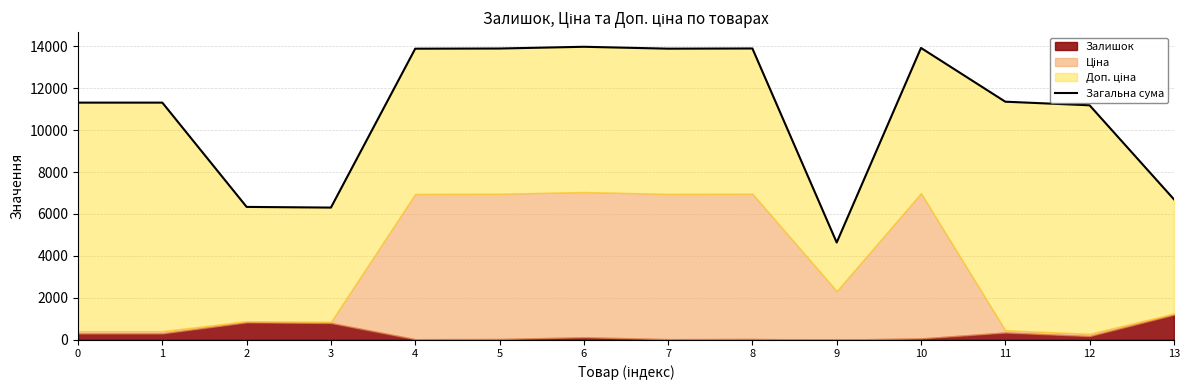

Reading left to right, extract all data points from this chart.

11312.0	11312.0	6336.5	6304.5	13885.1	13893.1	13976.1	13886.1	13895.1	4637.9	13921.1	11356.0	11185.0	6701.5